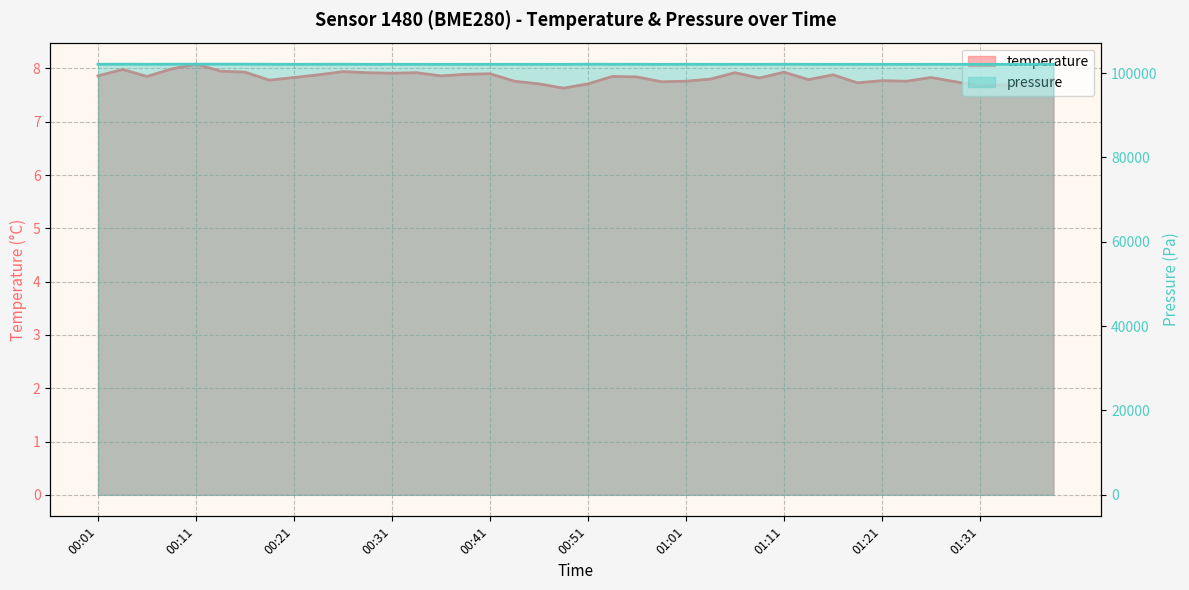

At which label does temperature reach its peak?

00:11